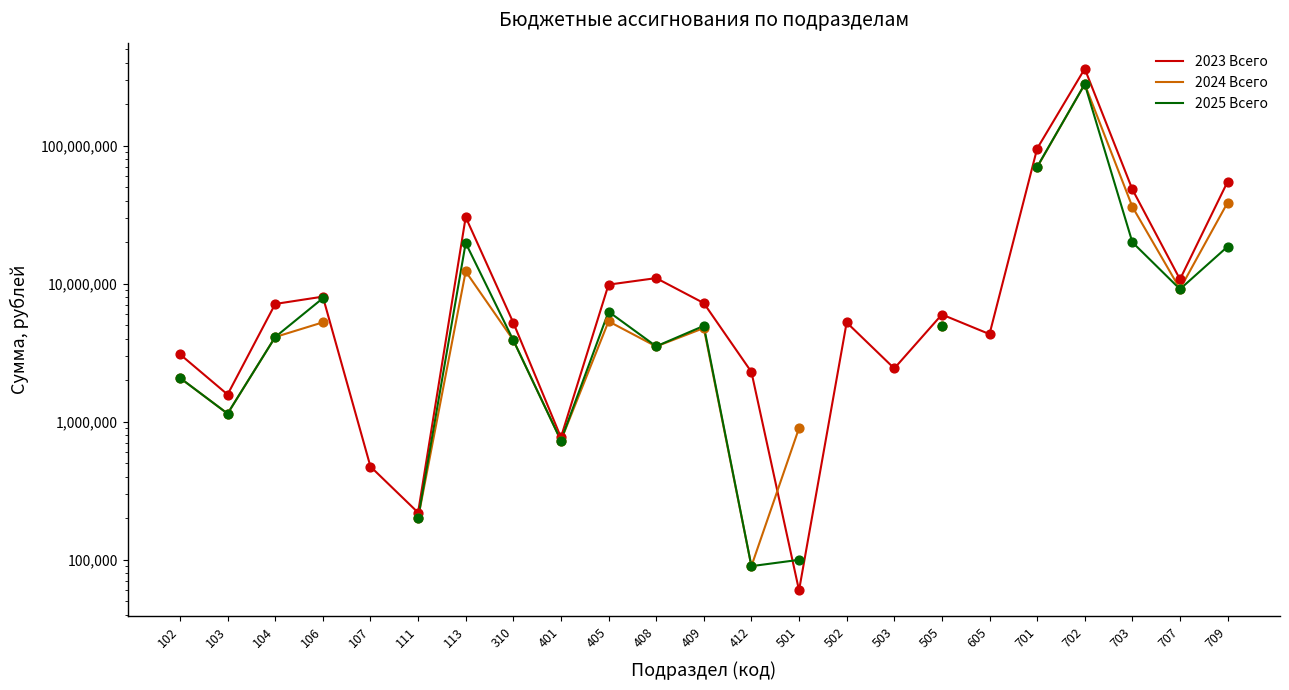

At which category is the sum across all series the highest?

702